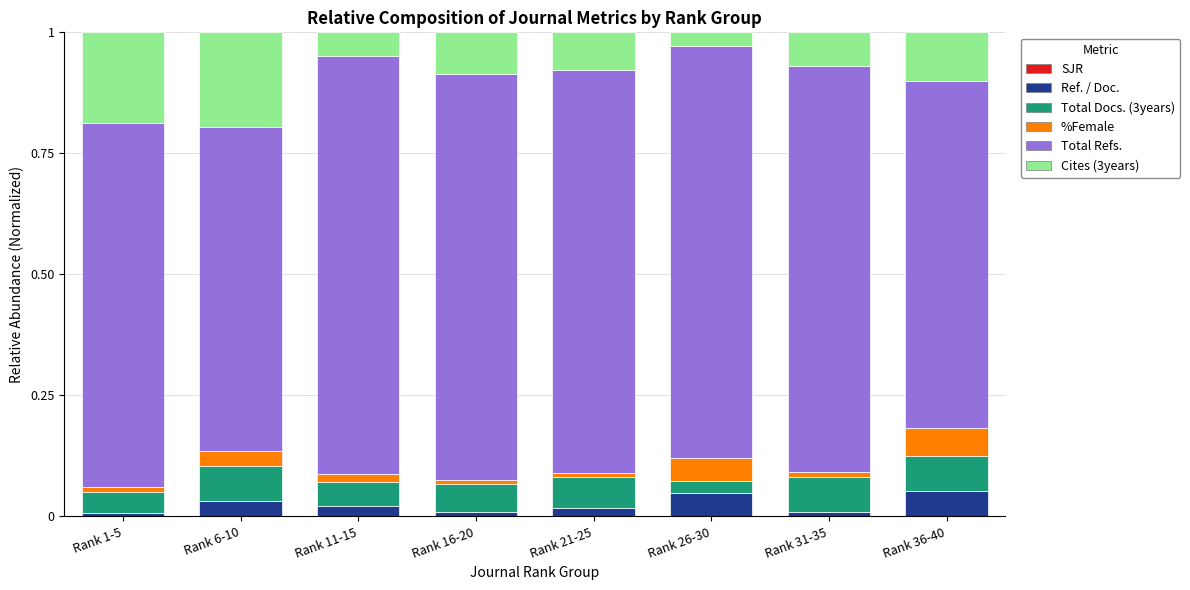

Is it true that Total Docs. (3years) equals 0.1 at Rank 36-40?

True